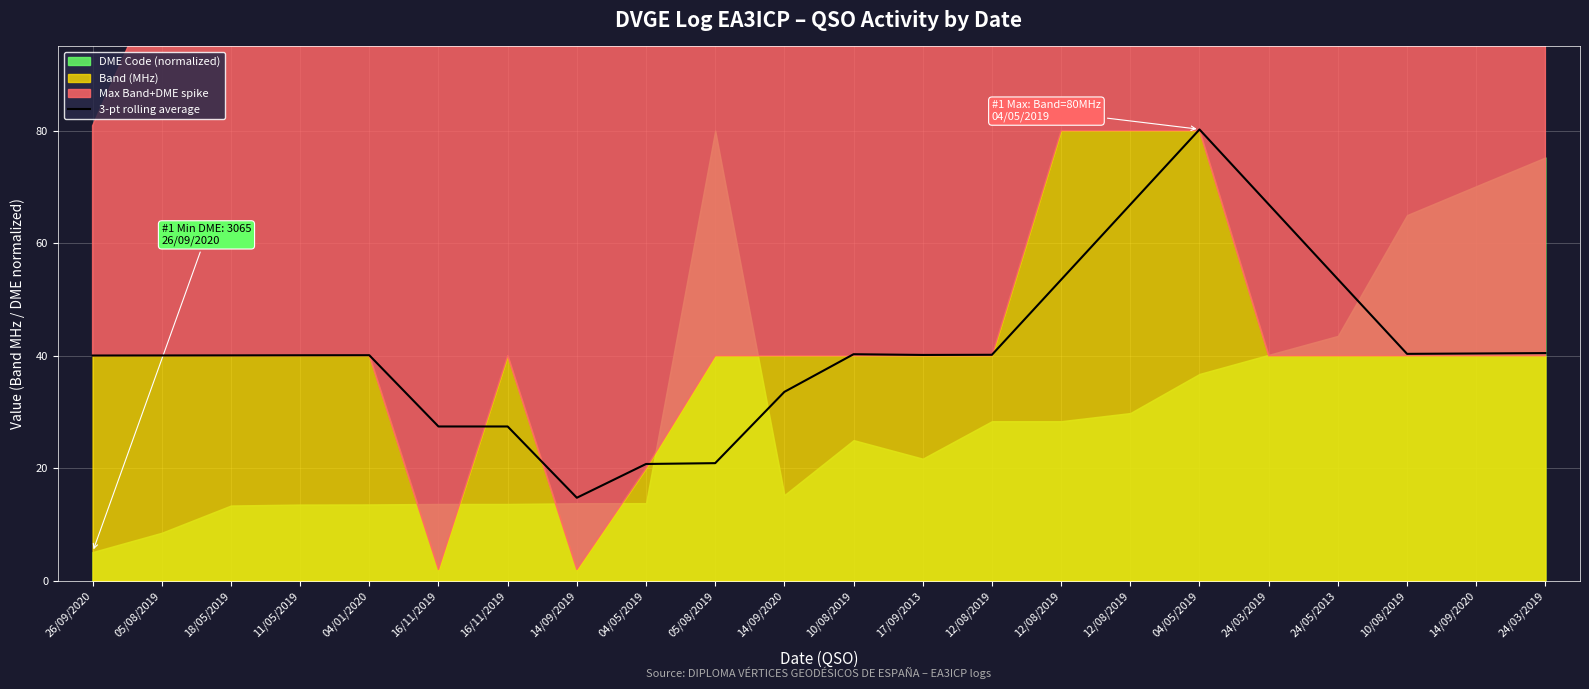

Reading left to right, extract all data points from this chart.

40.0	40.0	40.1	40.1	40.1	27.4	27.4	14.8	20.8	20.9	33.6	40.3	40.1	40.2	53.5	66.9	80.2	66.9	53.6	40.3	40.4	40.5